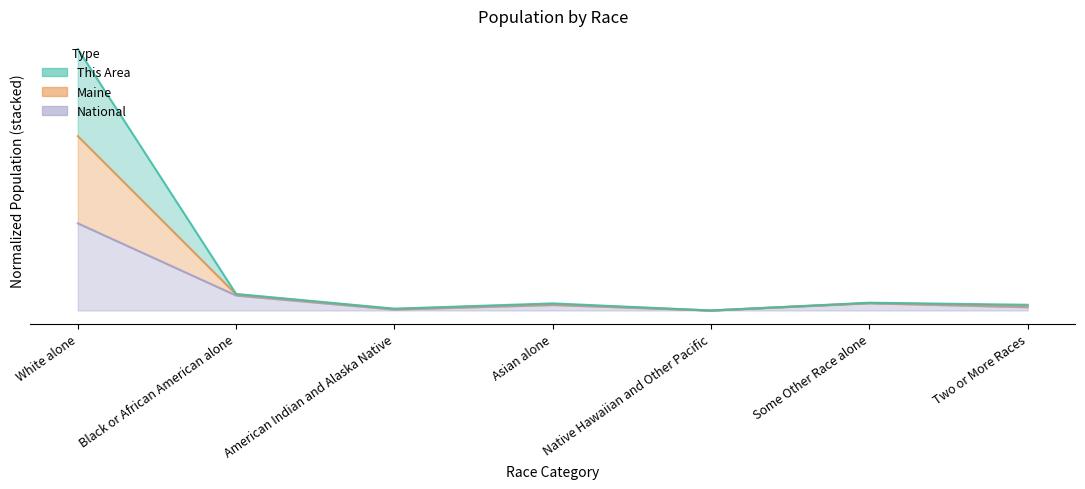

What are all the series names shown in the legend?

This Area, Maine, National